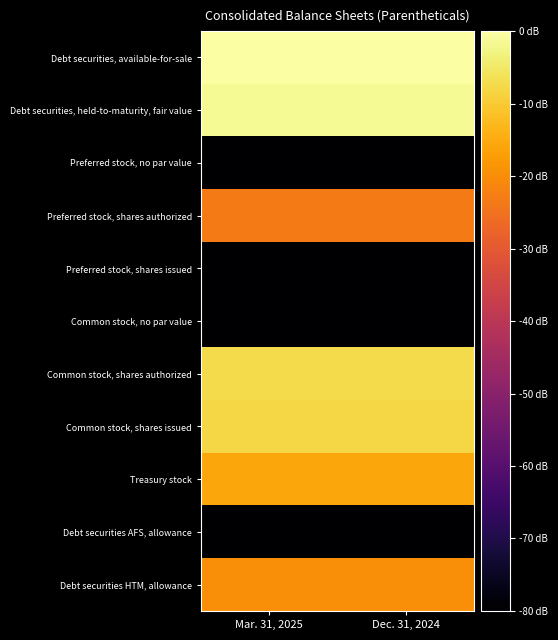

What is the maximum value shown in the chart?

9.1